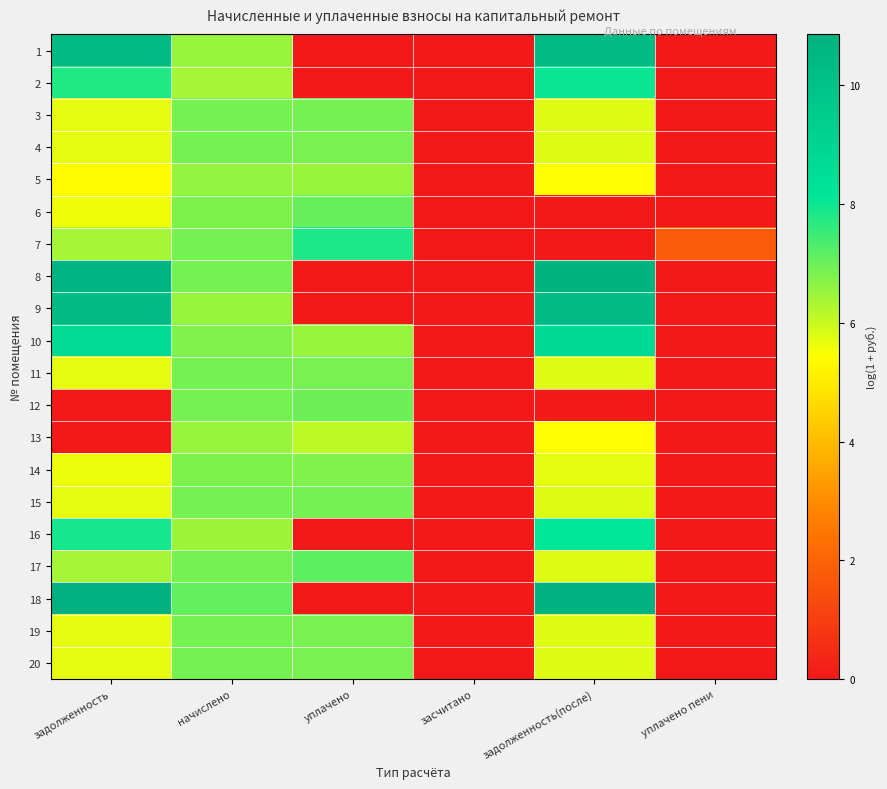

List the series in order of their peak value, lowest first.

13, 5, 14, 11, 20, 4, 19, 3, 15, 12, 6, 17, 7, 2, 16, 10, 1, 9, 8, 18